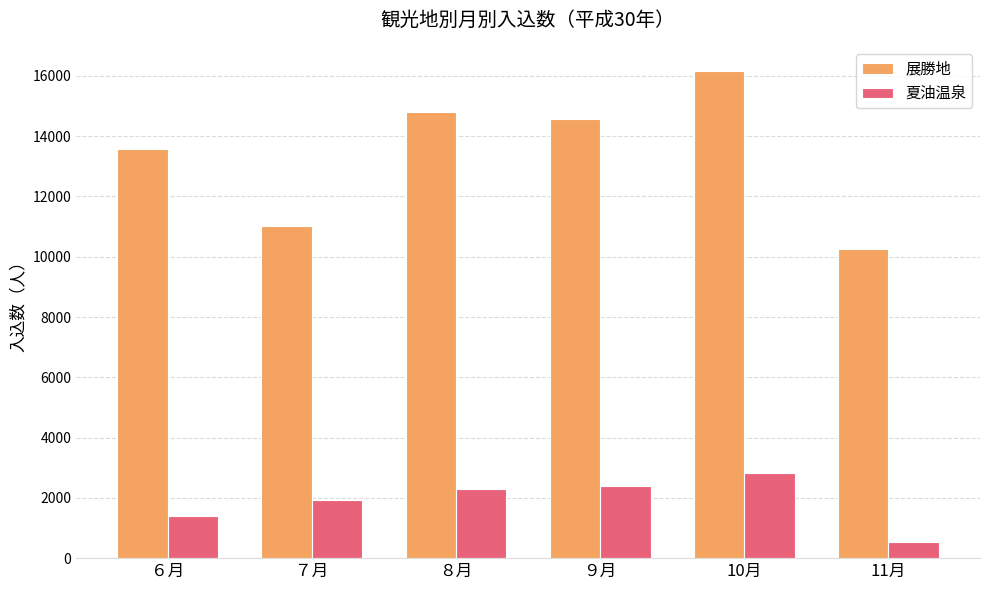

How many groups of bars are there?

6